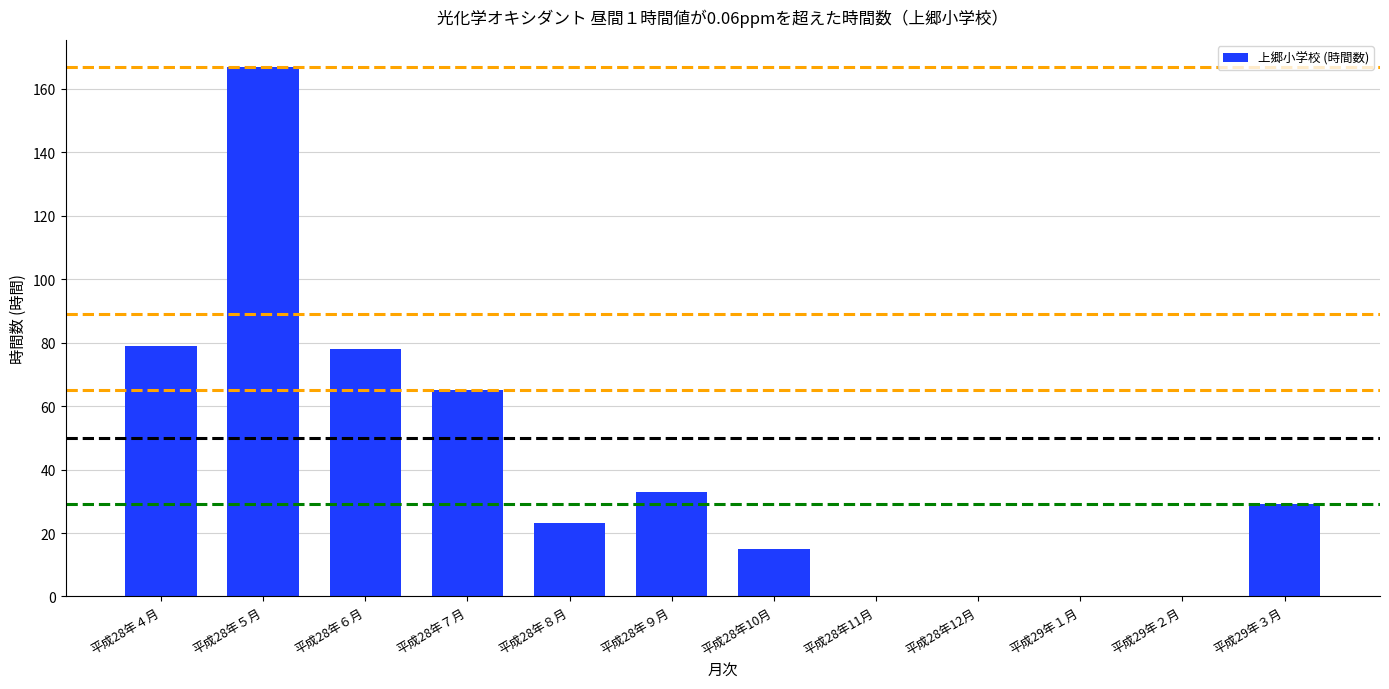

Reading left to right, what are all the values shown in this chart?

平成28年４月=79	平成28年５月=167	平成28年６月=78	平成28年７月=65	平成28年８月=23	平成28年９月=33	平成28年10月=15	平成28年11月=0	平成28年12月=0	平成29年１月=0	平成29年２月=0	平成29年３月=29